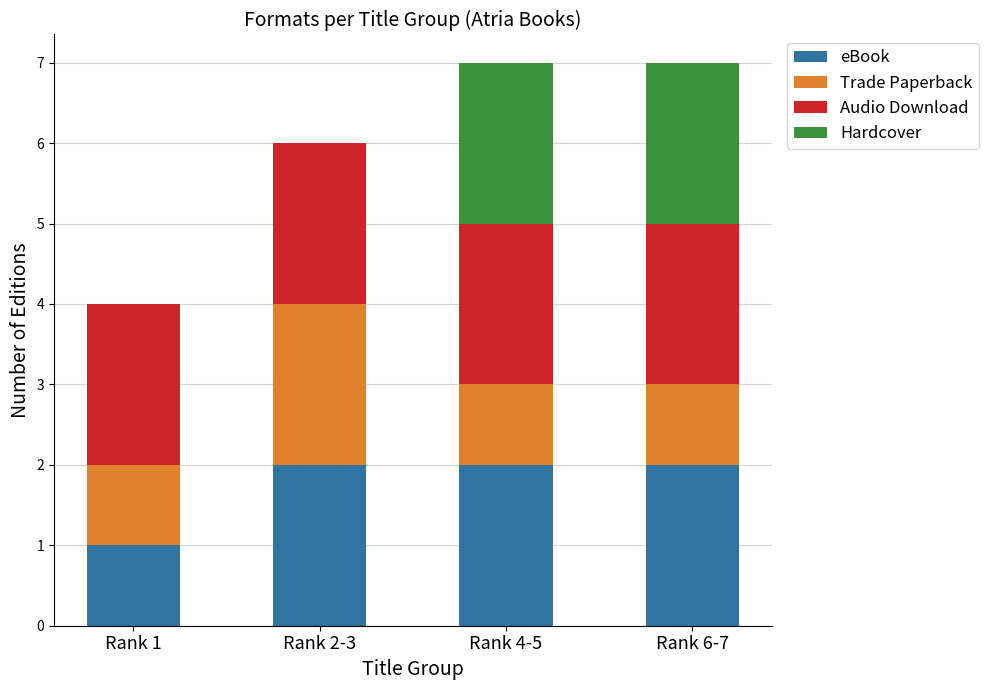

Reading left to right, what are the values for eBook?

Rank 1=1	Rank 2-3=2	Rank 4-5=2	Rank 6-7=2